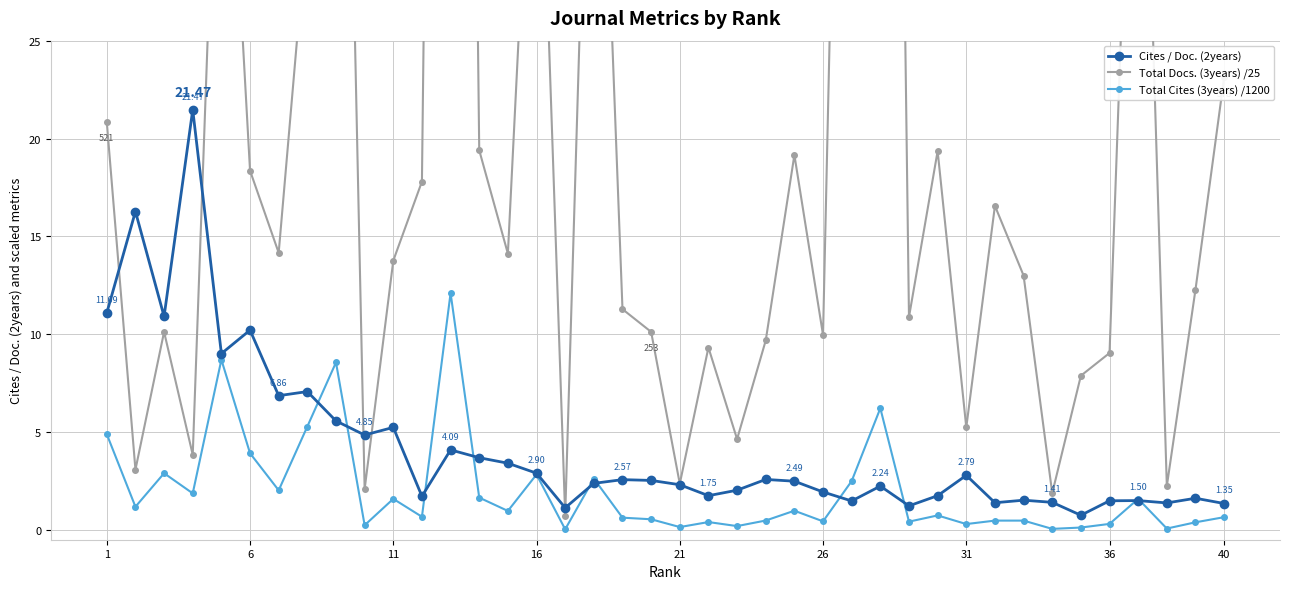

True or false: Cites / Doc. (2years) has more than 0 points higher than both neighbors.

True